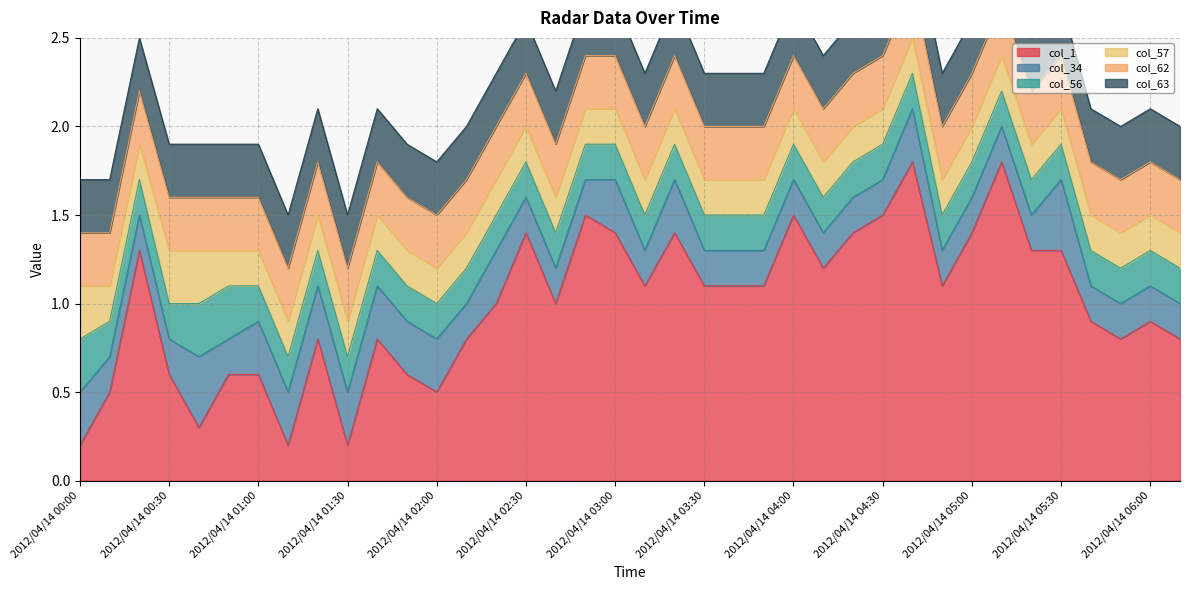

What is the smallest value displayed?

0.2